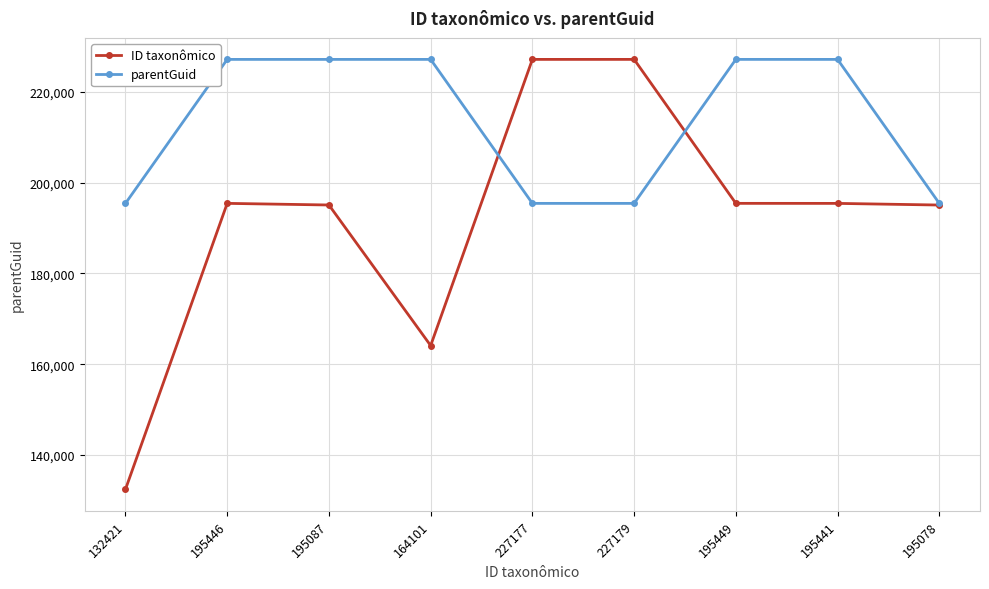

The value of parentGuid at 195441 is 227177. True or false?

True